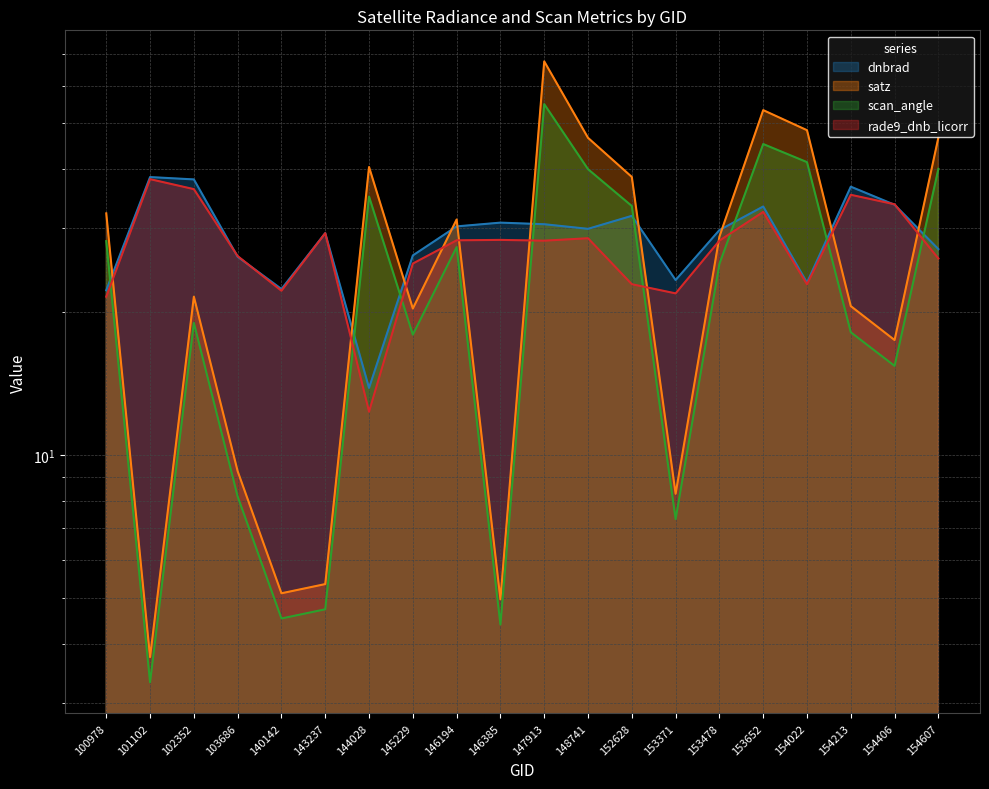

Reading left to right, list all the values displayed in this chart.

dnbrad: 22.2	38.5	38.1	26.2	22.4	29.3	13.8	26.3	30.3	30.9	30.6	29.9	31.9	23.4	29.8	33.4	23.1	36.7	33.7	27.1
satz: 32.3	3.7	21.5	9.2	5.1	5.3	40.4	20.3	31.3	5.0	67.5	46.6	38.5	8.3	28.8	53.3	48.3	20.6	17.5	46.6
scan_angle: 28.2	3.3	19.0	8.2	4.5	4.7	35.0	17.9	27.4	4.4	54.9	40.0	33.5	7.3	25.3	45.2	41.4	18.1	15.4	40.1
rade9_dnb_licorr: 21.5	38.1	36.3	26.2	22.2	29.3	12.3	25.3	28.3	28.4	28.3	28.6	22.9	21.9	28.3	32.5	22.9	35.3	33.7	25.9